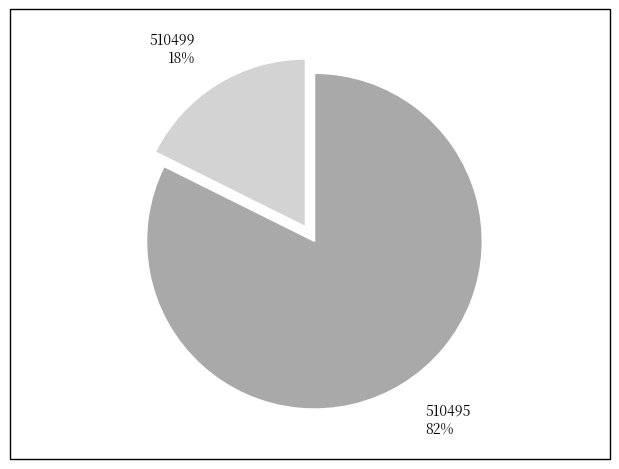

To the nearest percent, what is the combined percentage of 510495 and 510499?

100%